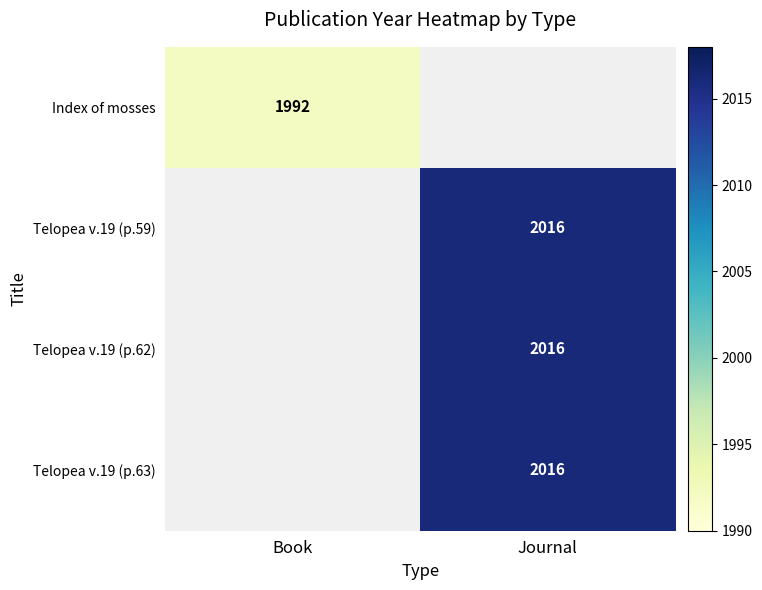

True or false: Telopea v.19 (p.63) has a value of 2016 at Journal.

True